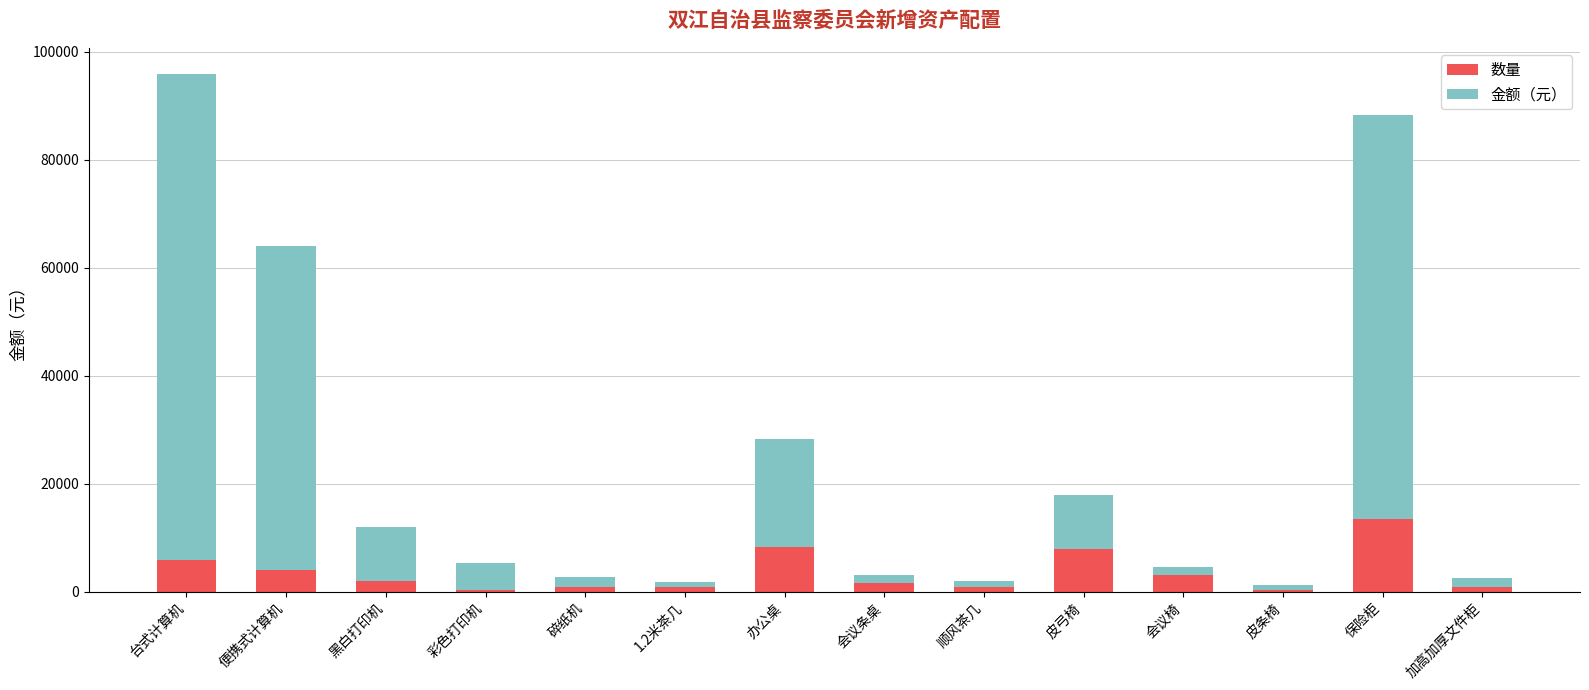

Count the number of categories in the chart.

14